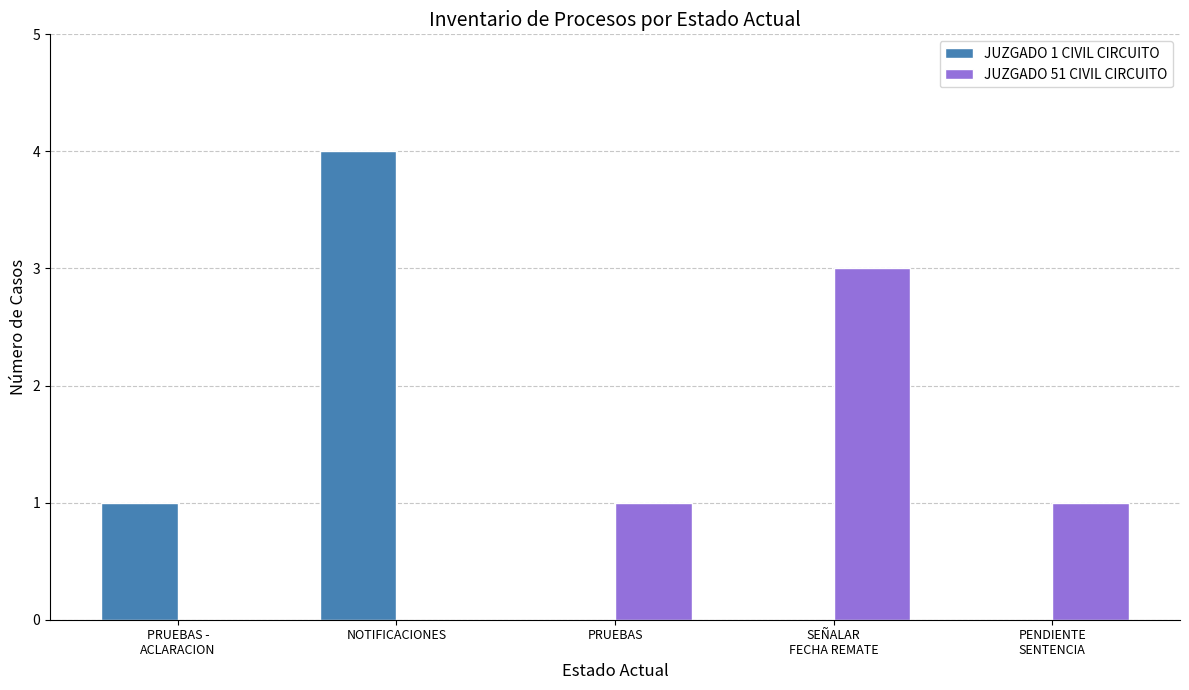

True or false: JUZGADO 1 CIVIL CIRCUITO has a value of 0 at PRUEBAS.

True